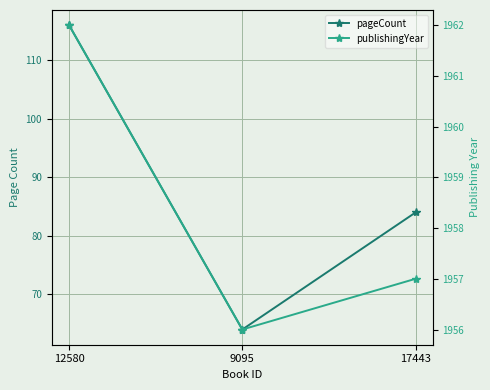

What is the sum of all publishingYear values?

5875